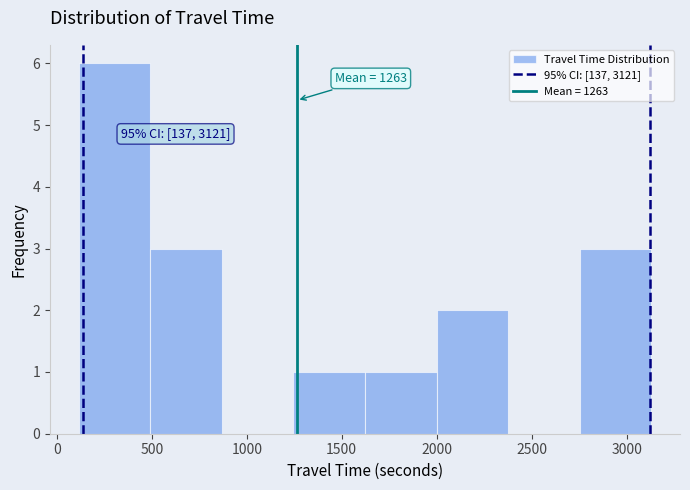

Which range on the x-axis has the tallest bar?

100 to 500